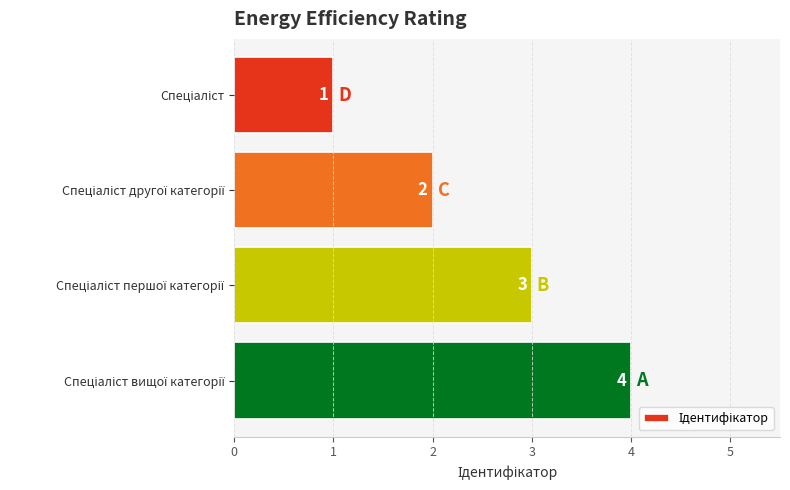

What is the value of the 4th bar from the top?

4